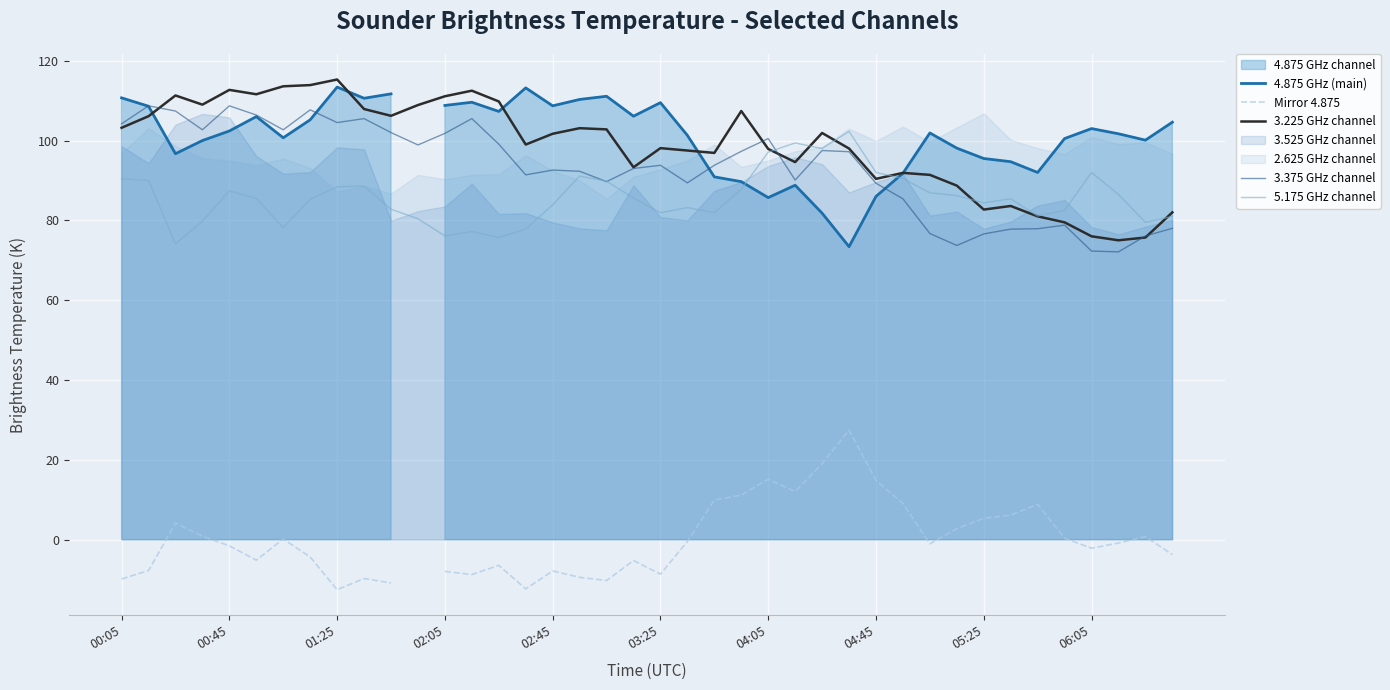

What is the lowest value of the 5.175 GHz channel series?

74.1